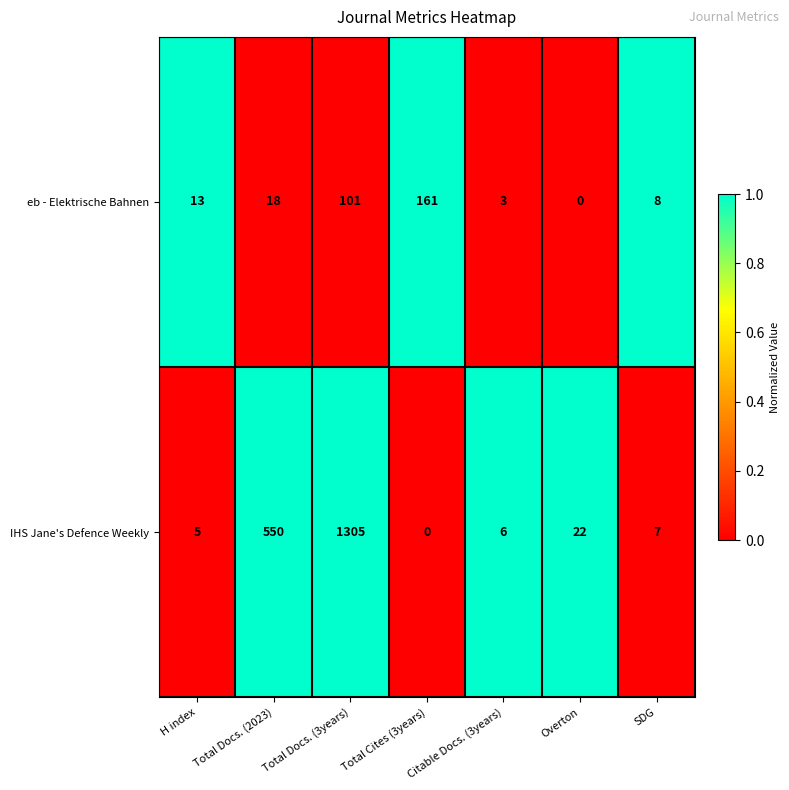

The IHS Jane's Defence Weekly series shows 6 at Citable Docs. (3years). True or false?

True